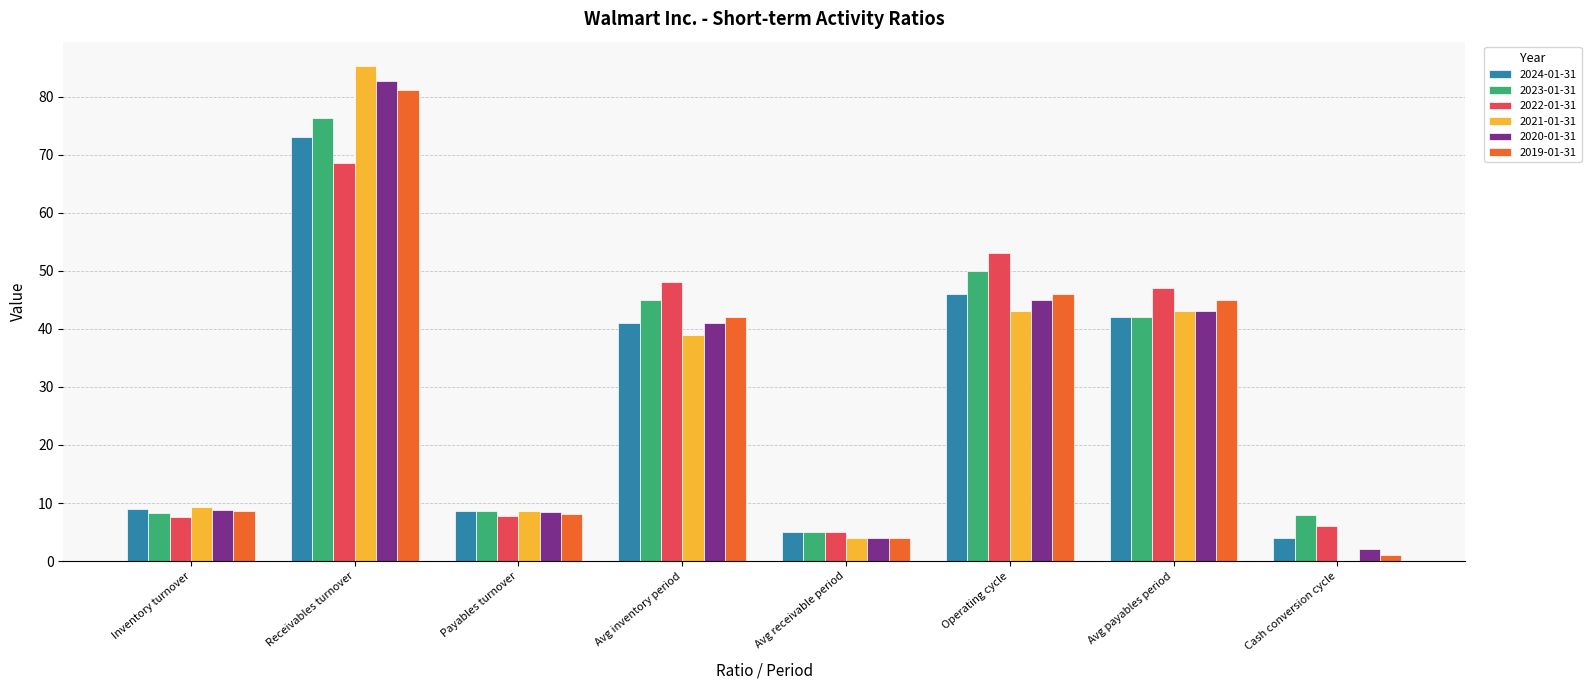

Which series changed the most between Inventory turnover and Operating cycle?

2022-01-31